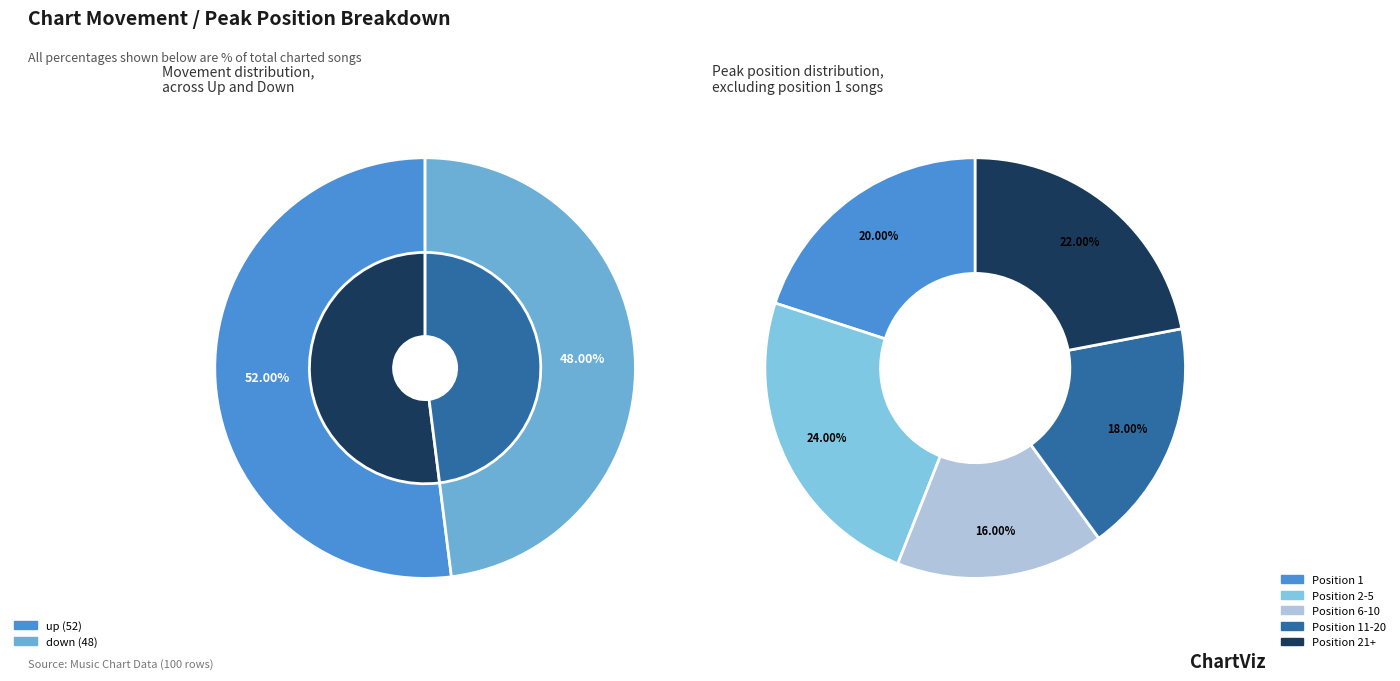

What is the smallest slice in the pie chart?

down